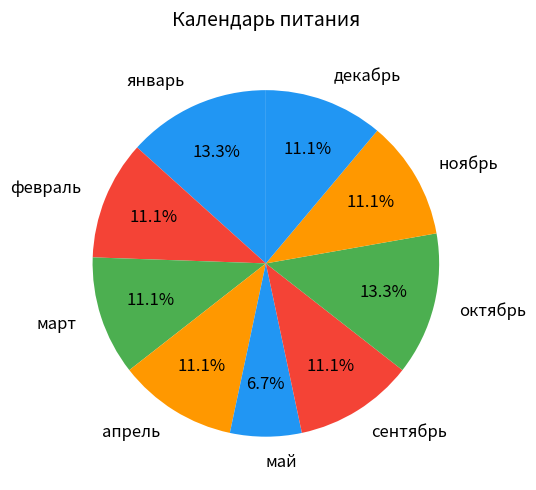

To the nearest percent, what is the difference between the largest and smallest slice percentages?

7%